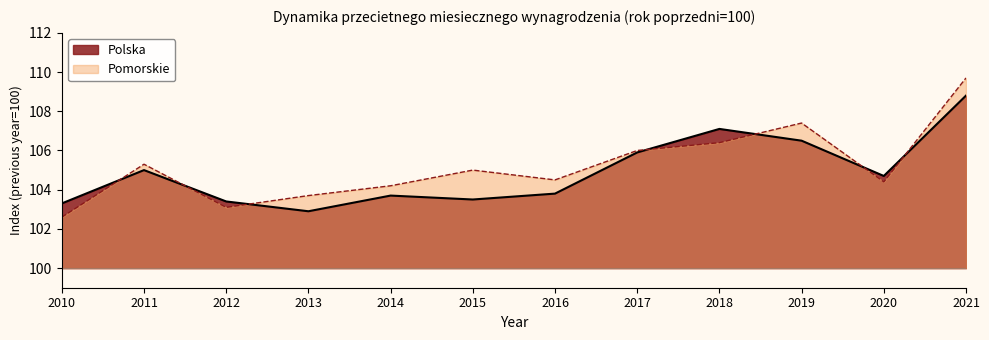

What is the difference between the Polska values at 2012 and 2014?

0.3